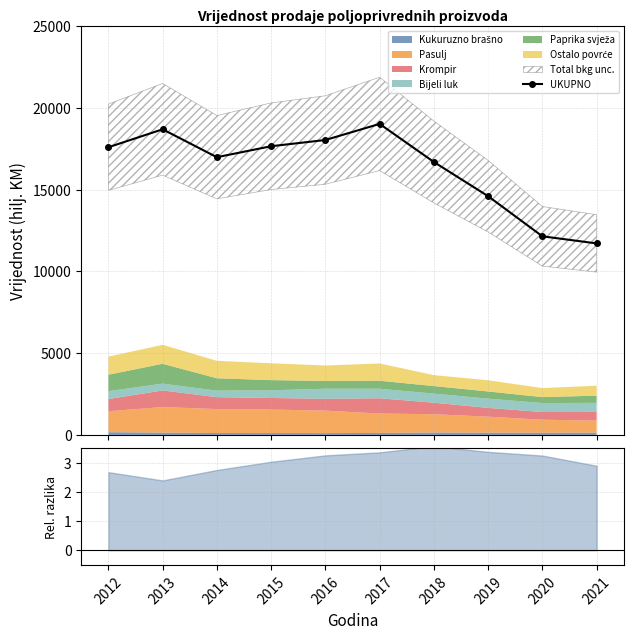

What is the change in value from 2013 to 2014?

-1706